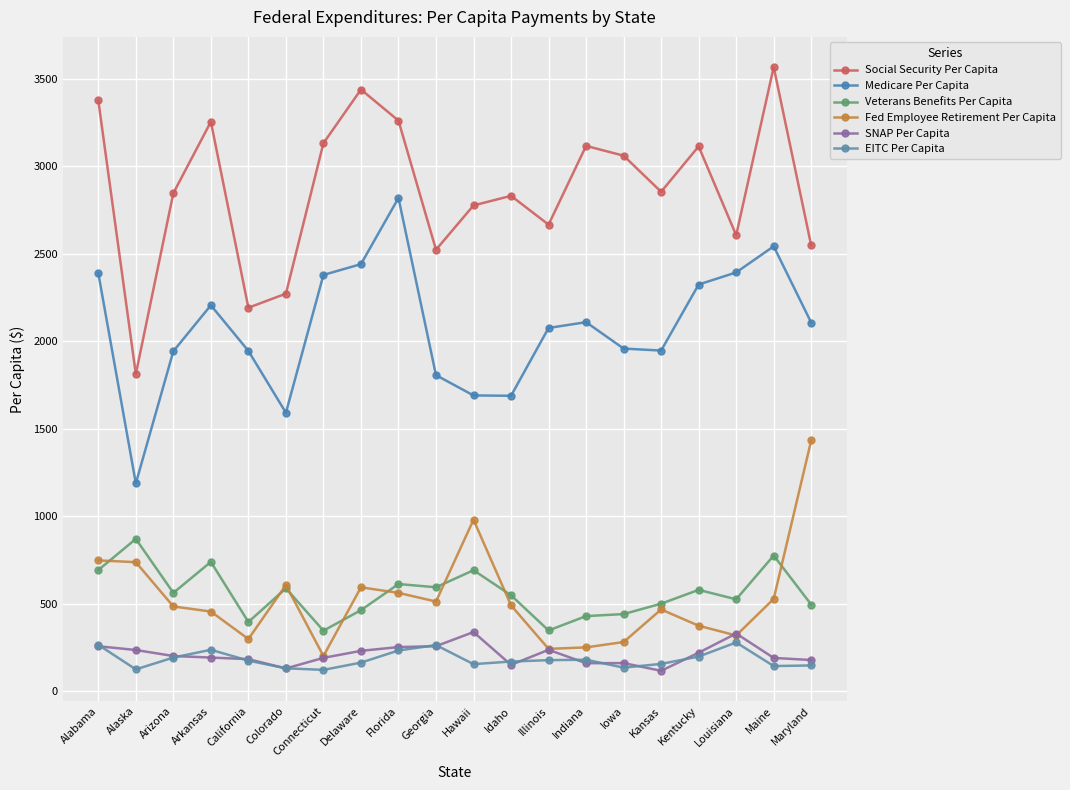

How many interior local valleys does the Social Security Per Capita series have?

6